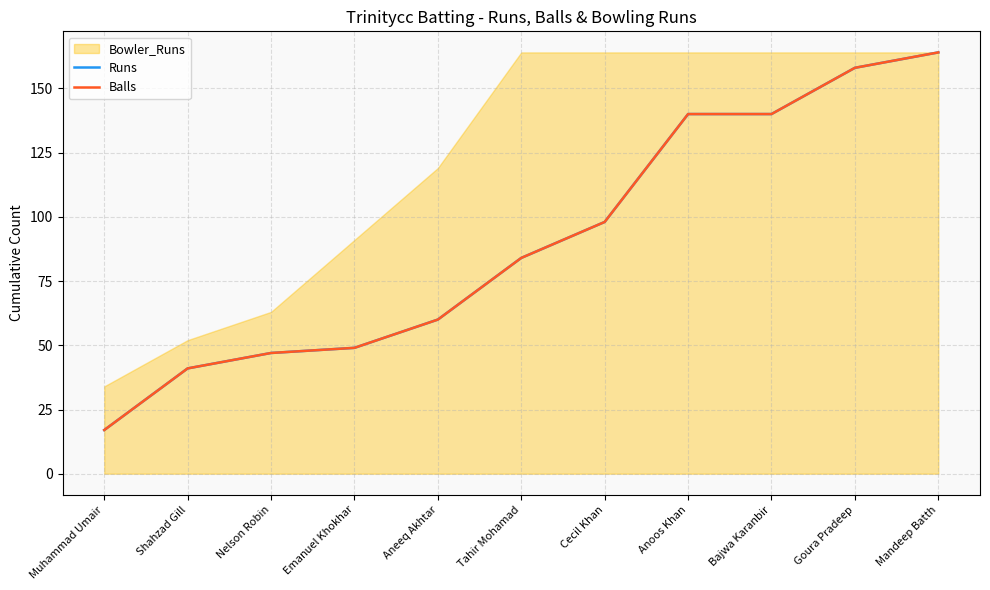

What is the greatest value displayed?

164